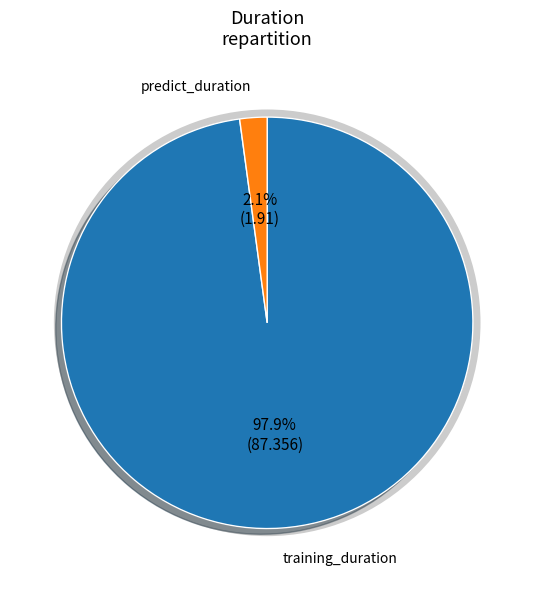

Is there a majority slice in this chart?

Yes